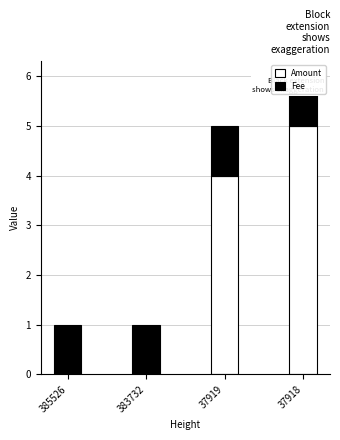

Rank the series by their average value, from highest to lowest.

Amount, Fee